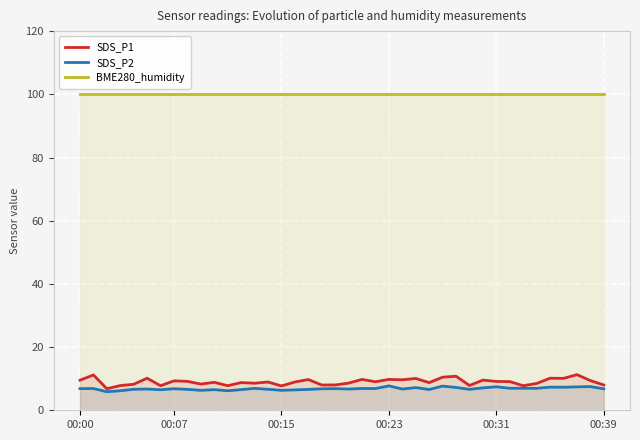

The BME280_humidity series shows 100.0 at 00:23. True or false?

True